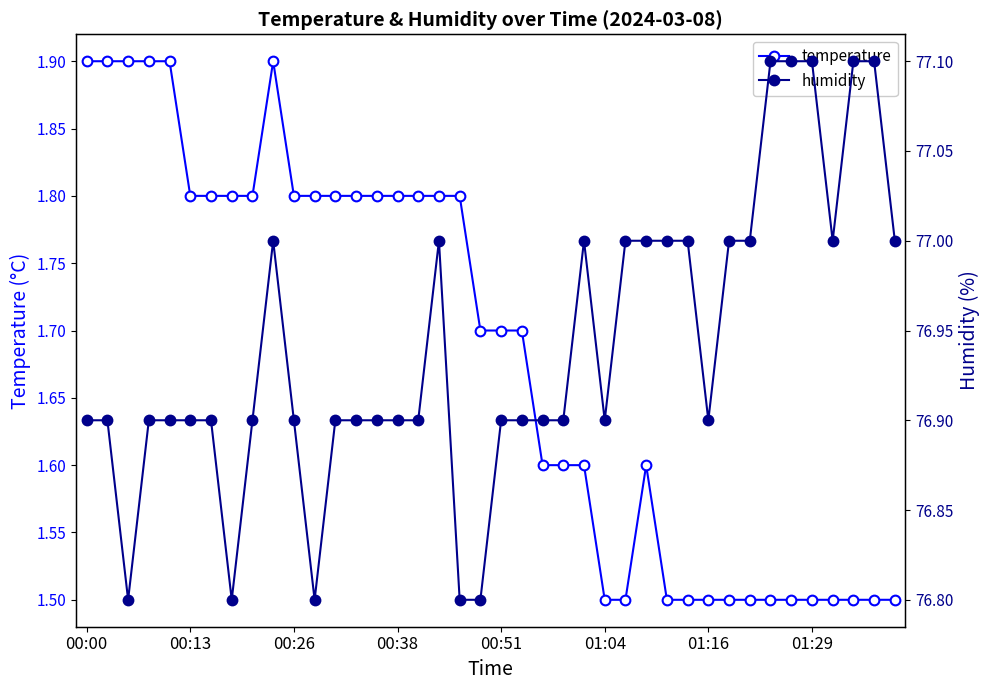

How many temperature values are between 1 and 2?

40